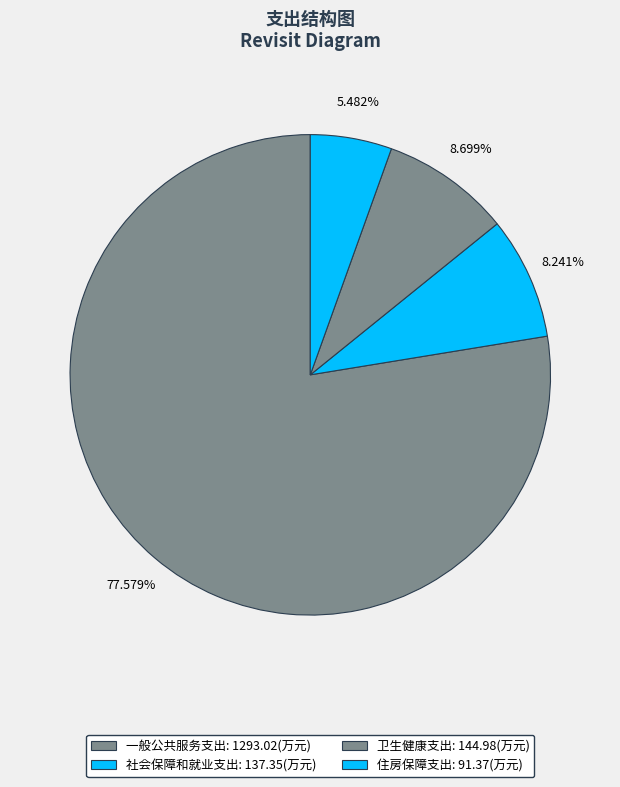

Is it true that 社会保障和就业支出 is 17% of the pie?

False